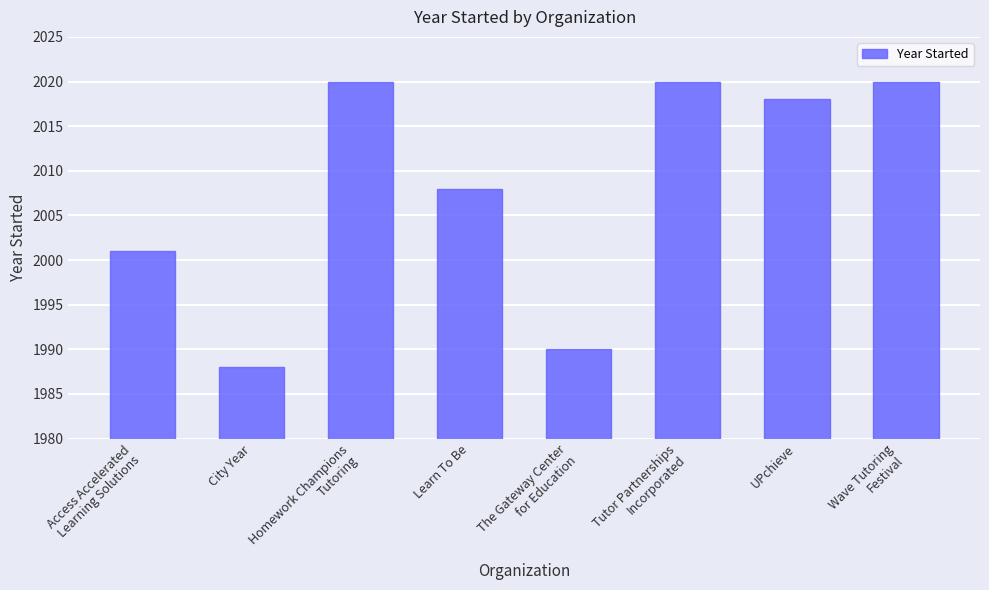

What position from the right is Tutor Partnerships
Incorporated?

3